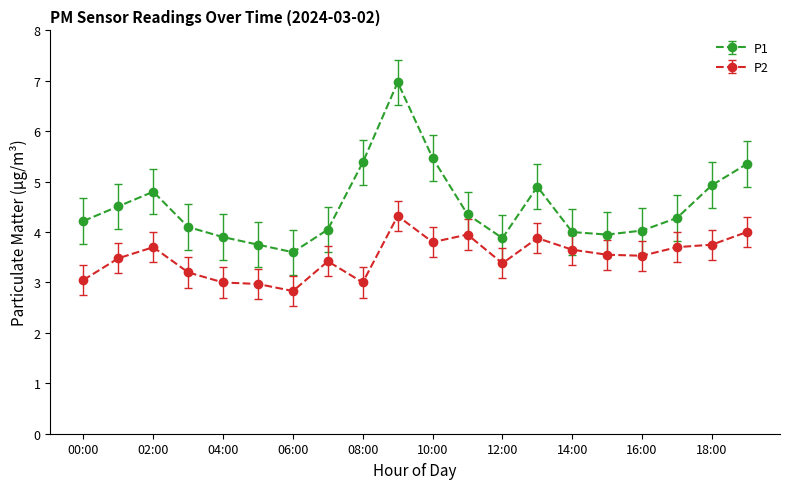

How many interior local valleys does the P1 series have?

3